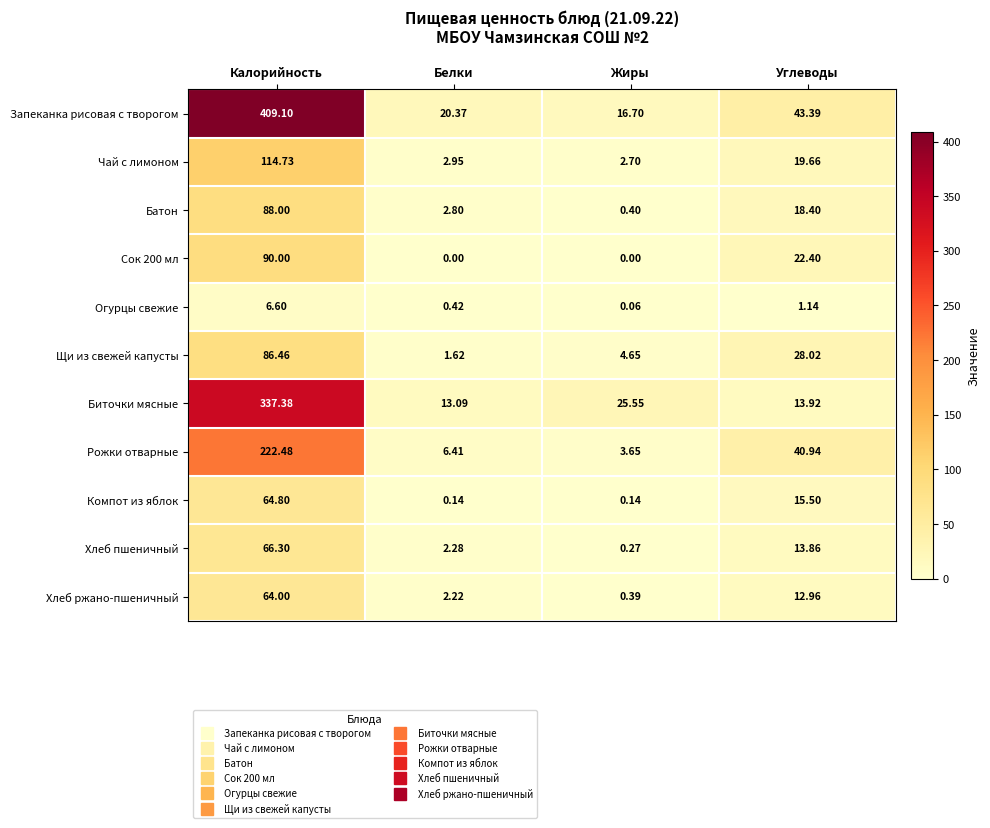

Rank the series at Углеводы from highest to lowest value.

Запеканка рисовая с творогом, Рожки отварные, Щи из свежей капусты, Сок 200 мл, Чай с лимоном, Батон, Компот из яблок, Биточки мясные, Хлеб пшеничный, Хлеб ржано-пшеничный, Огурцы свежие